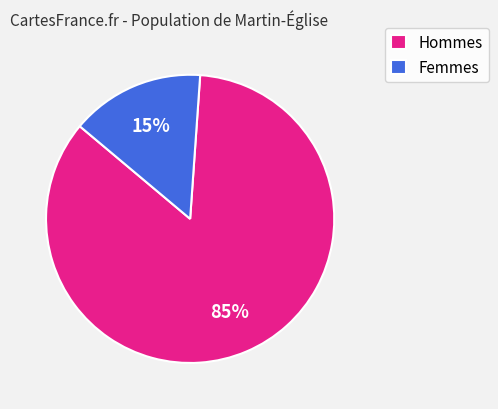

Which has a higher value, Femmes or Hommes?

Hommes